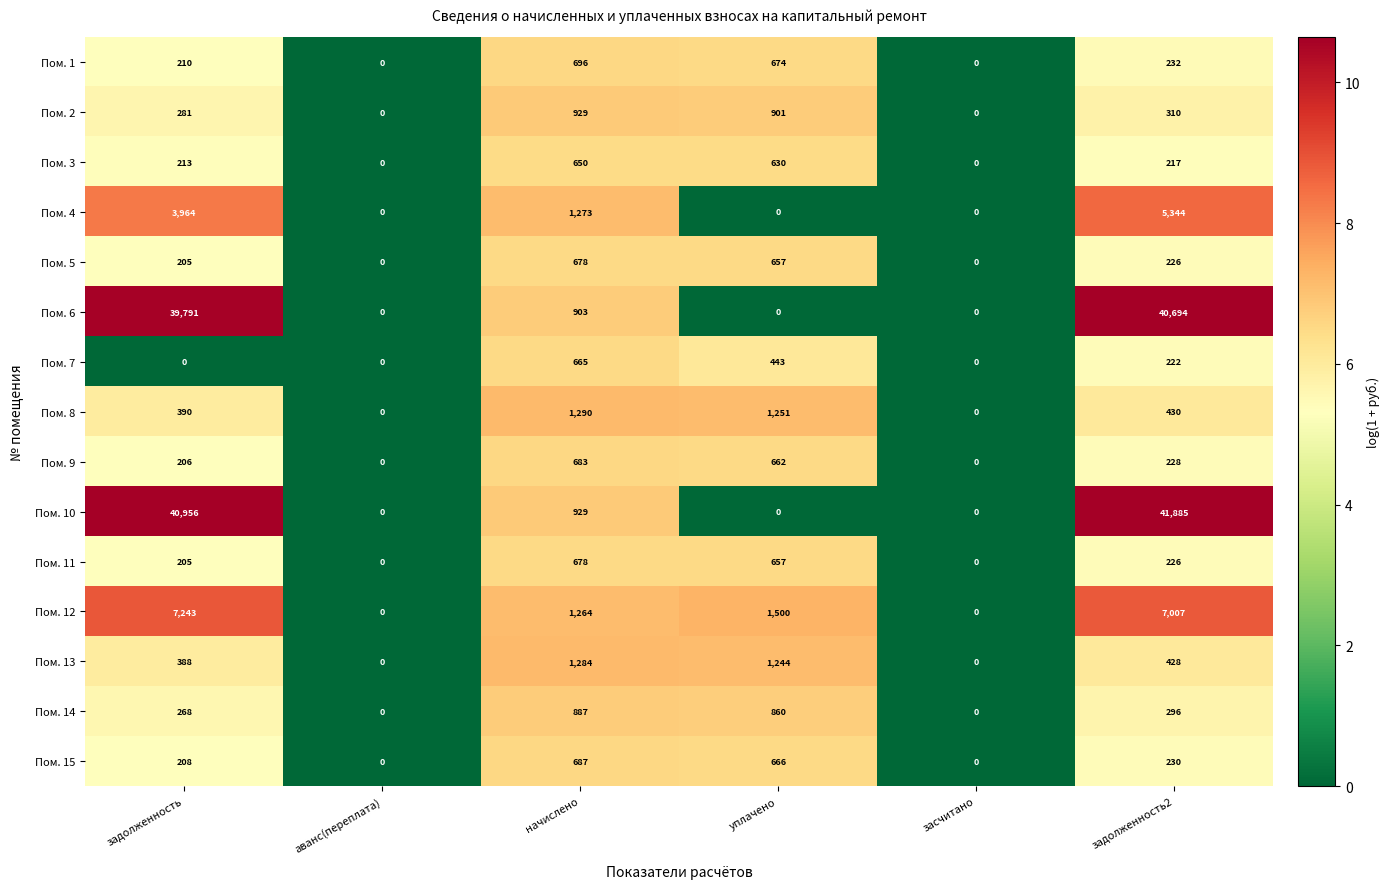

How many distinct data groups are displayed?

15